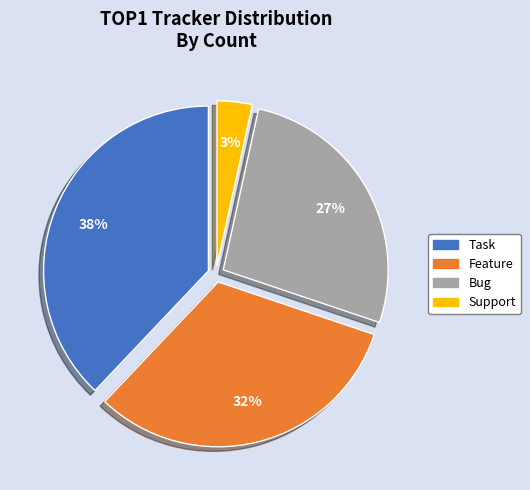

True or false: Support accounts for 3% of the total.

True